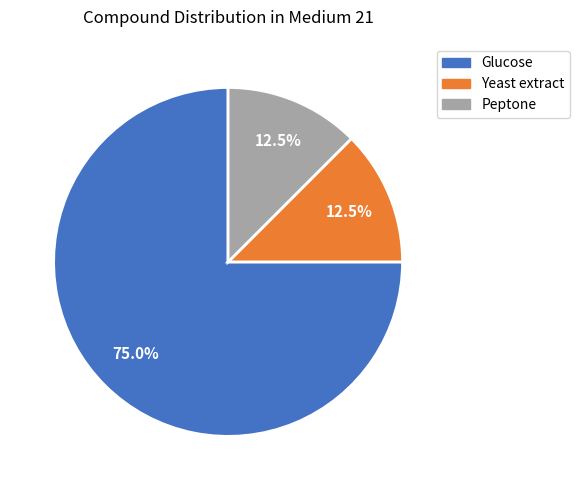

Which slice is the largest?

Glucose